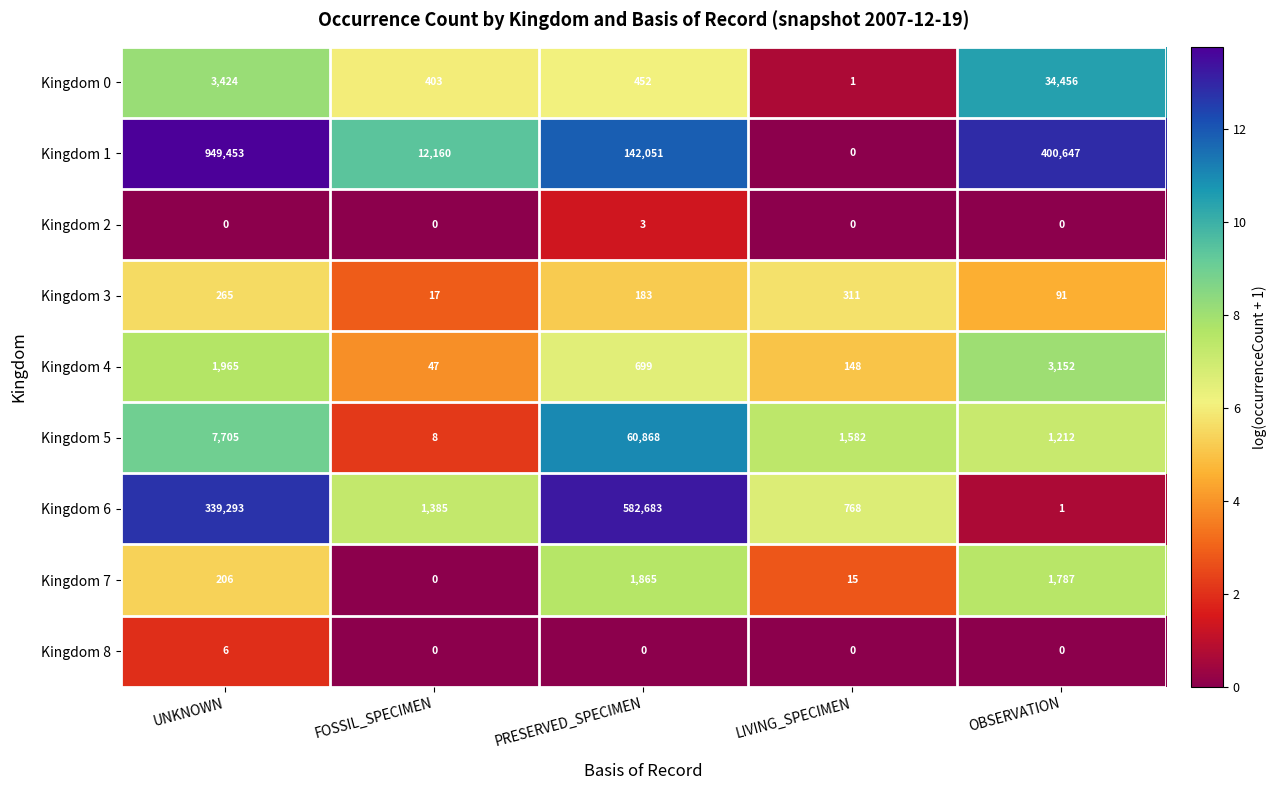

At which label does Kingdom 5 reach its peak?

PRESERVED_SPECIMEN